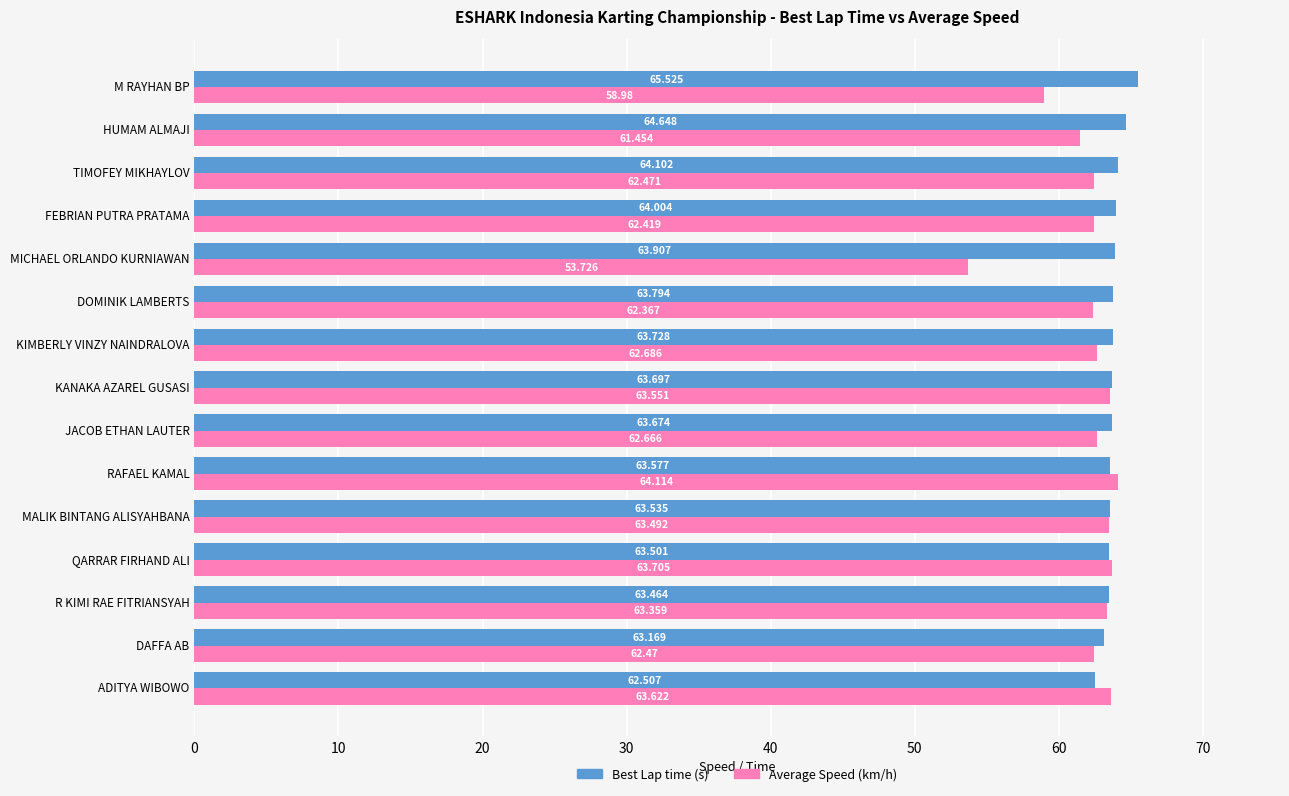

Which category has the highest value across all series?

M RAYHAN BP